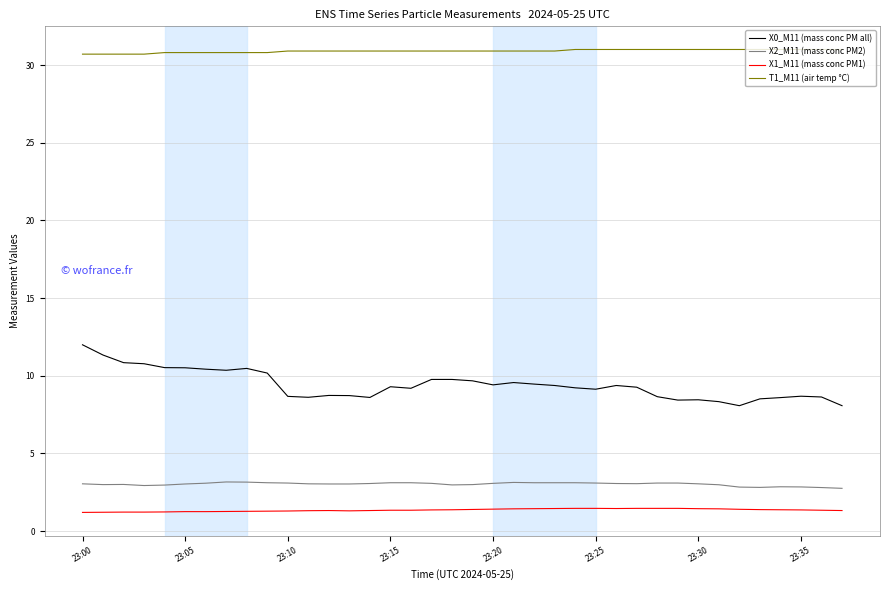

How many categories are shown in the chart?

38